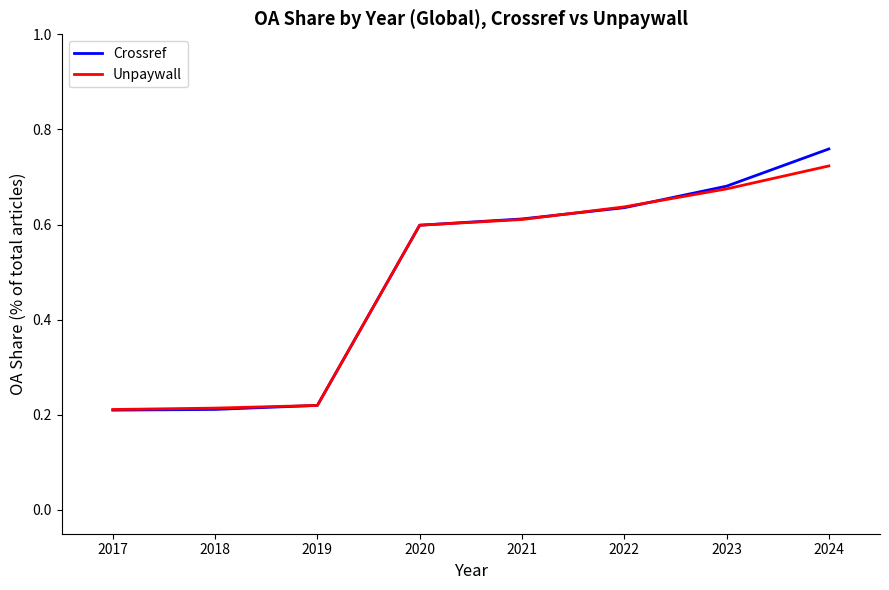

What is the difference between the Unpaywall values at 2018 and 2022?

0.4